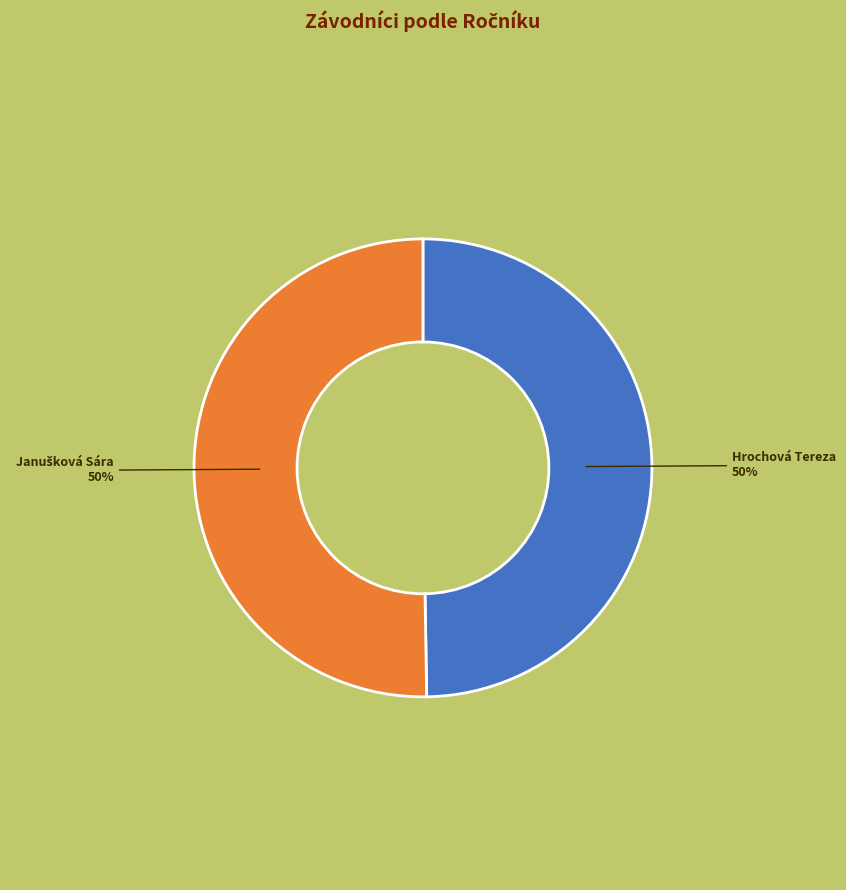

To the nearest percent, what is the average slice percentage?

50%